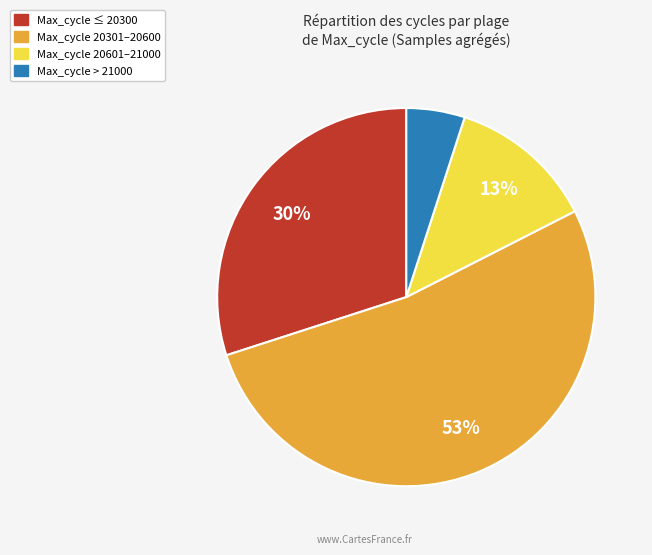

Does any single category account for the majority?

Yes